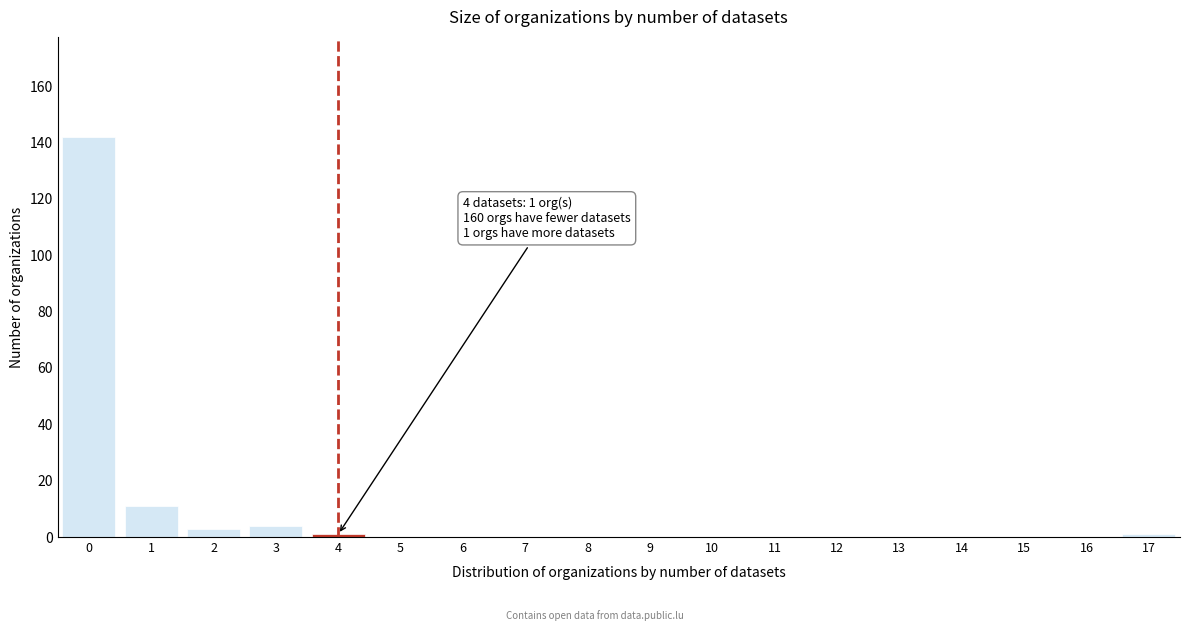

Reading left to right, what are all the values shown in this chart?

0=142	1=11	2=3	3=4	4=1	5=0	6=0	7=0	8=0	9=0	10=0	11=0	12=0	13=0	14=0	15=0	16=0	17=1